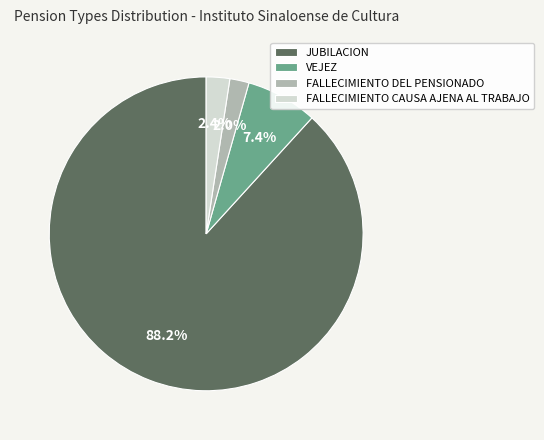

Which slice represents more than half of the pie?

JUBILACION